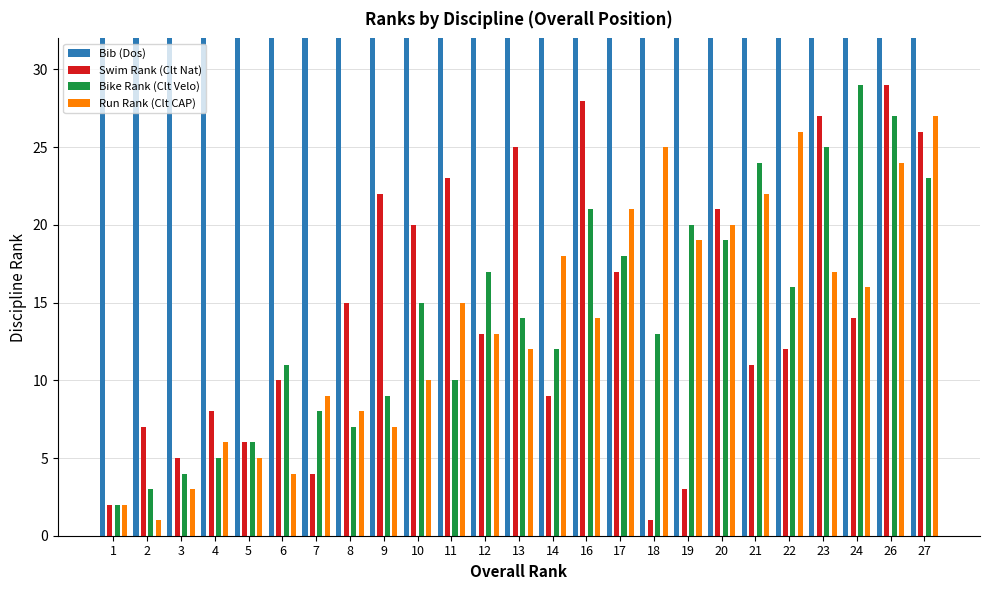

Rank the series by their maximum value, from lowest to highest.

Run Rank (Clt CAP), Swim Rank (Clt Nat), Bike Rank (Clt Velo), Bib (Dos)